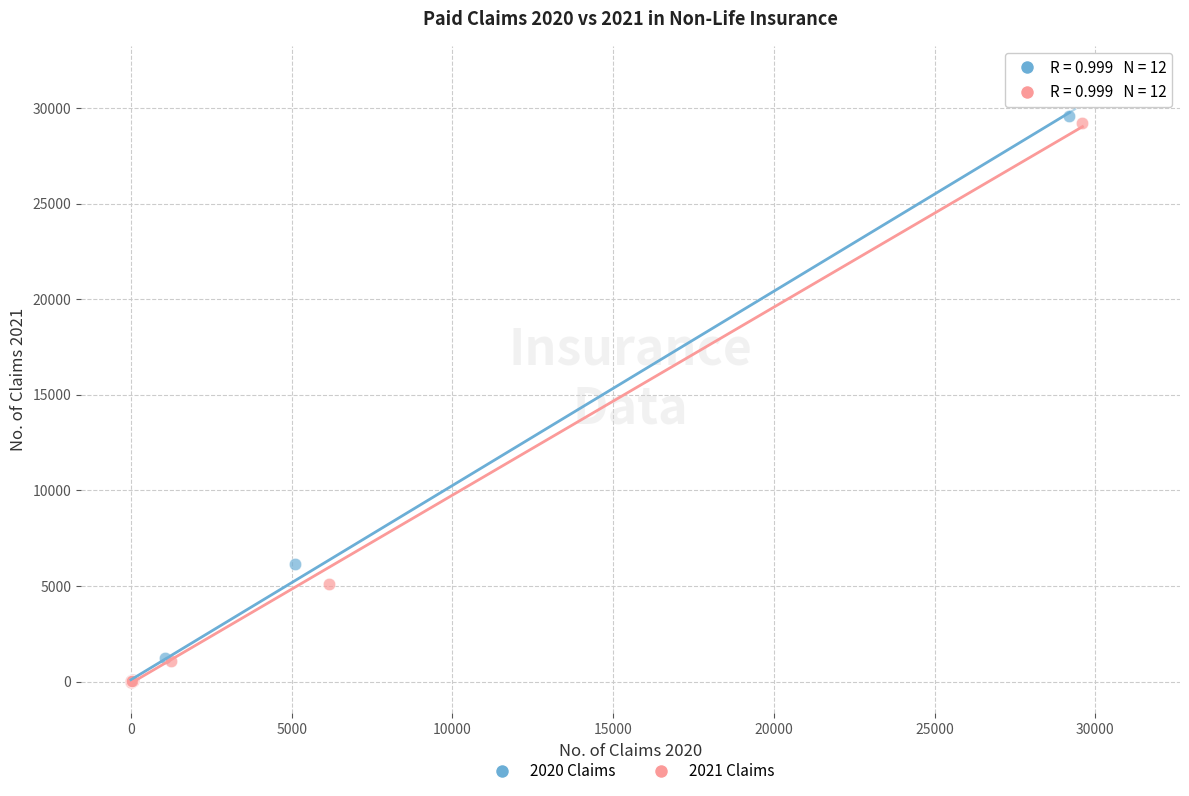

Which series has the widest spread of Y values?

2020 Claims